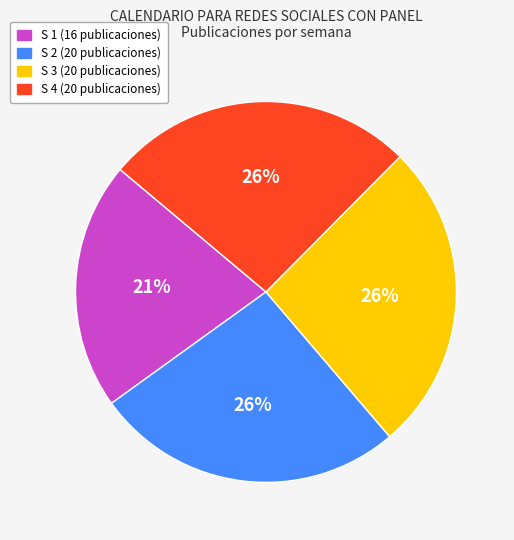

What percentage is the S 1 slice, to the nearest percent?

21%